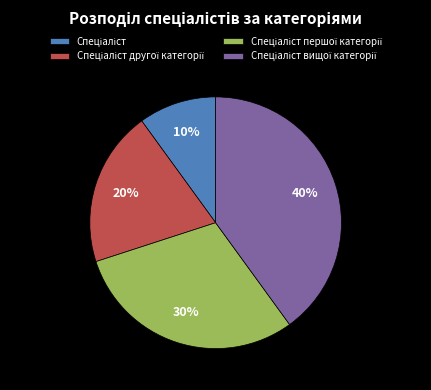

Is there a majority slice in this chart?

No